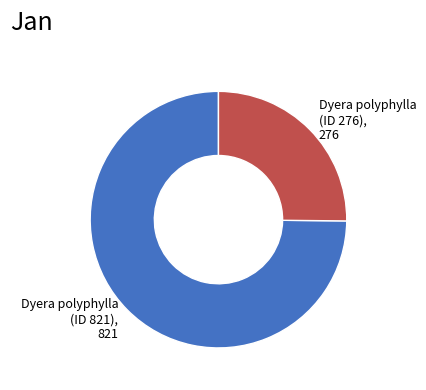

How many slices are in this pie chart?

2